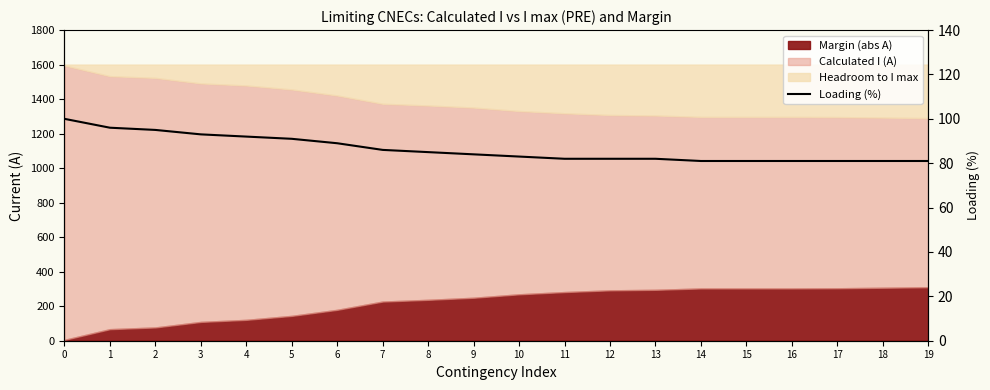

List the labels in order of value, smallest first.

14, 15, 16, 17, 18, 19, 11, 12, 13, 10, 9, 8, 7, 6, 5, 4, 3, 2, 1, 0